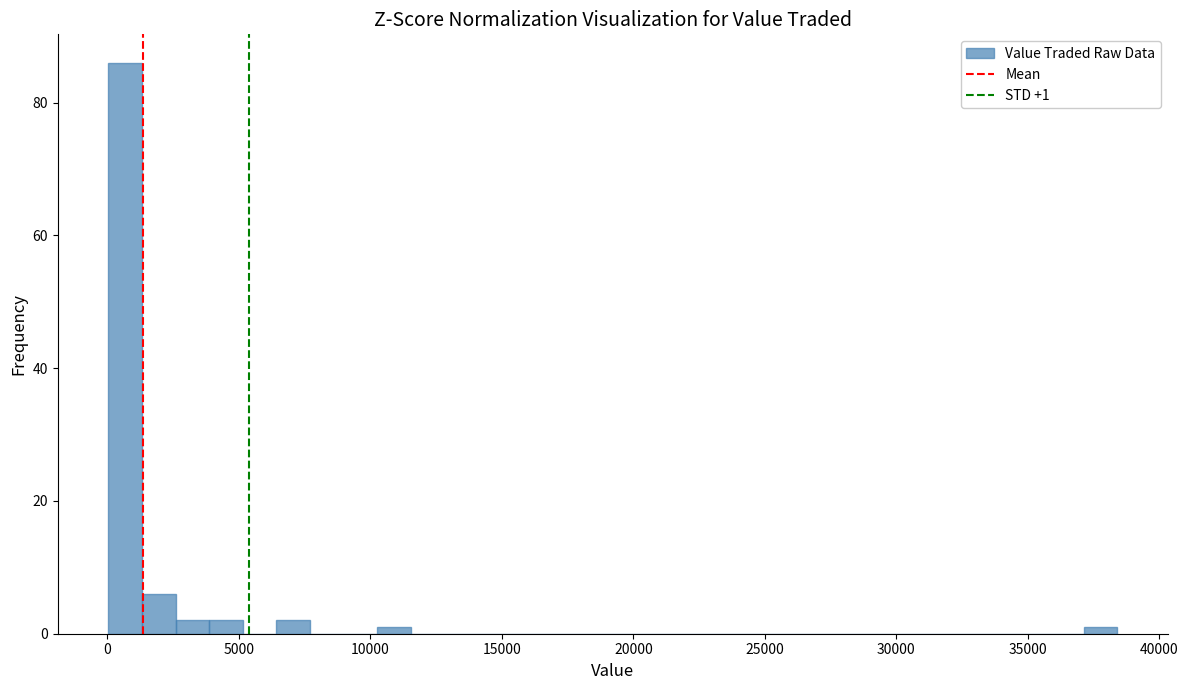

Around what value on the x-axis is the tallest bar? Give the approximate position of its centre, as read against the axis.

500